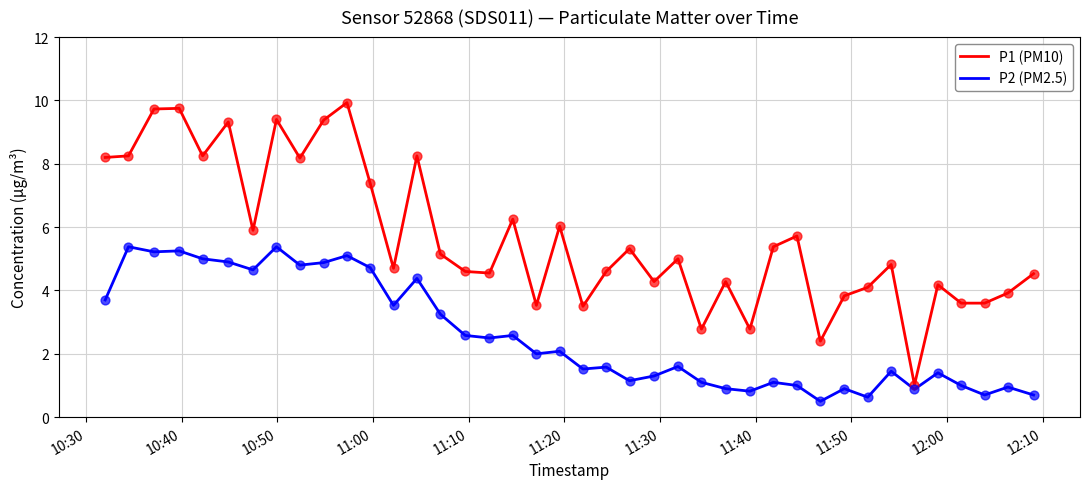

Which series has the widest spread of values?

P1 (PM10)